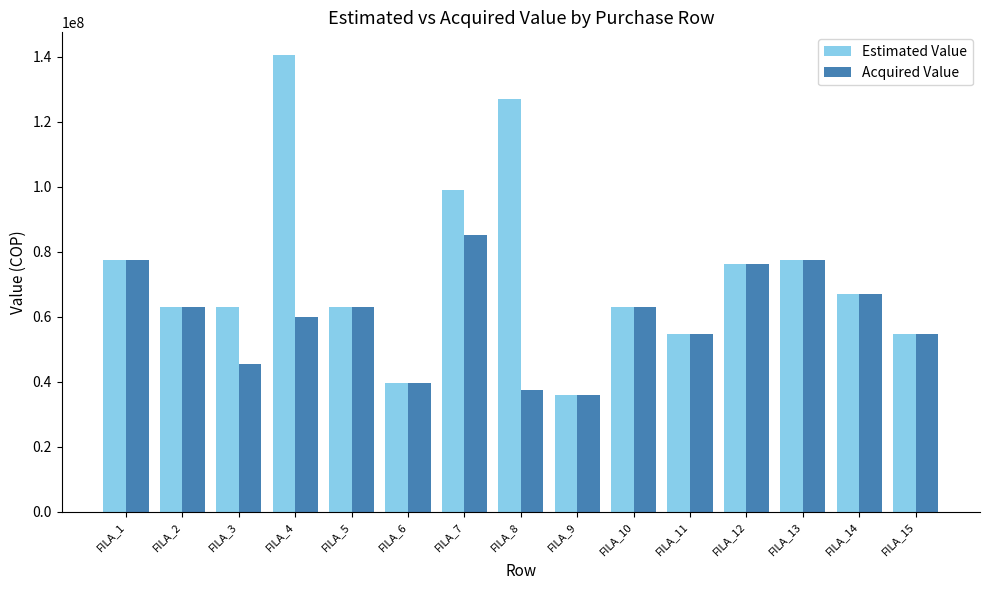

How many series are shown in this chart?

2